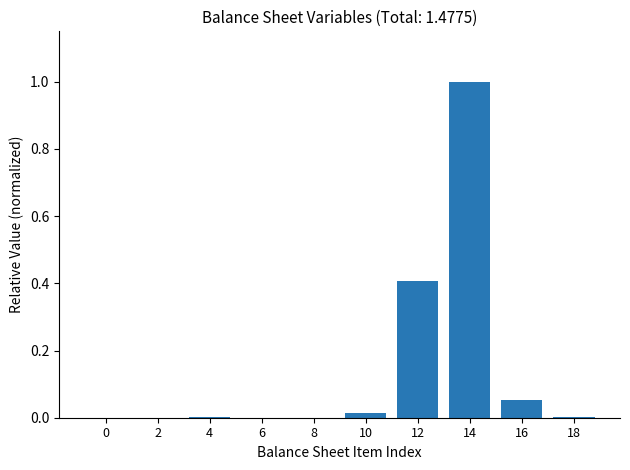

What is the sum of all values?

1.5